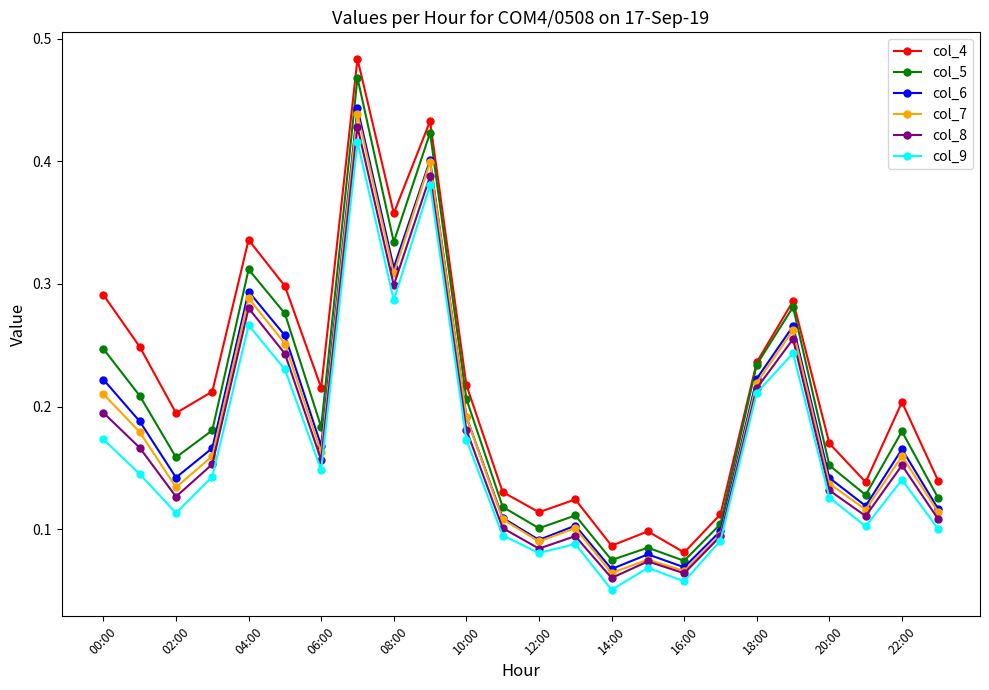

How many interior local peaks does the col_8 series have?

7